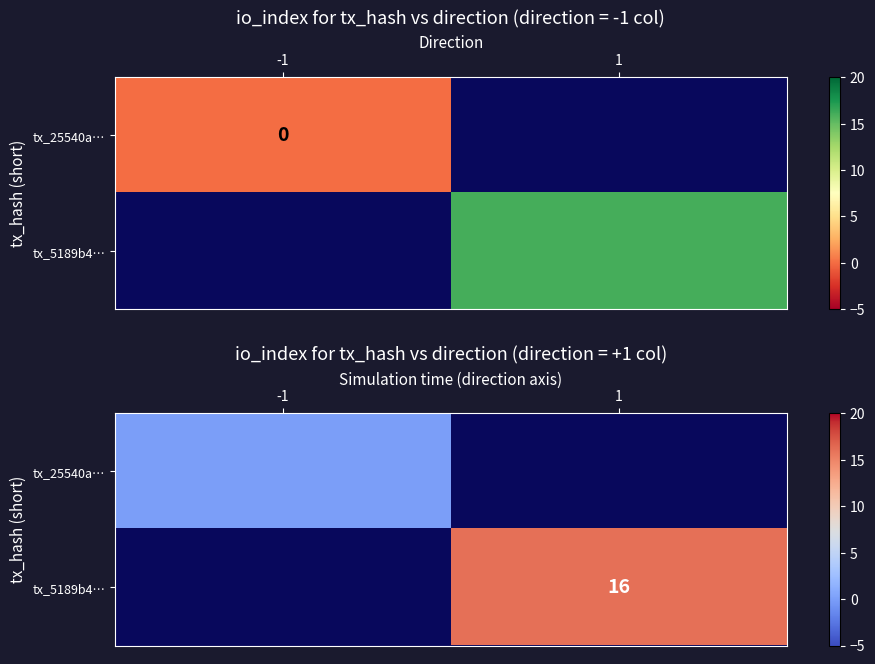

List the labels in order of tx_25540a… value, smallest first.

-1, 1